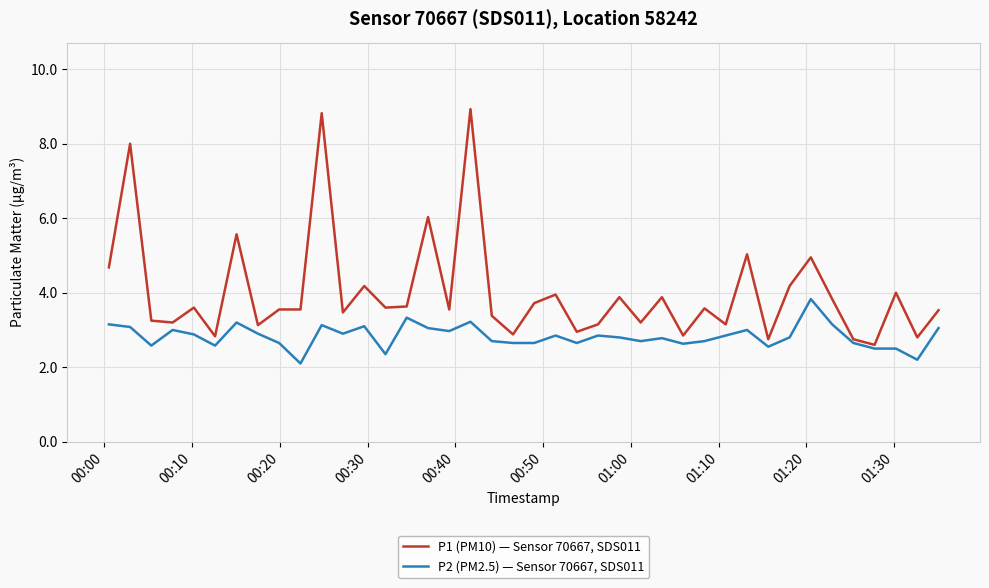

What is the highest value of the P2 (PM2.5) — Sensor 70667, SDS011 series?

3.8